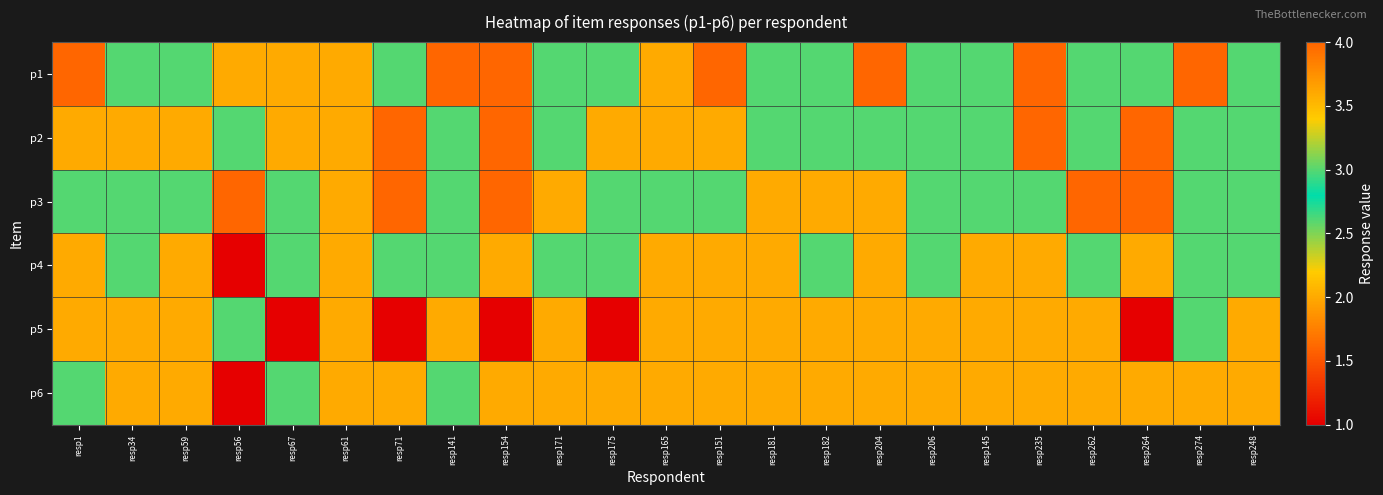

At resp248, list the series in order from smallest to largest.

p5, p6, p1, p2, p3, p4